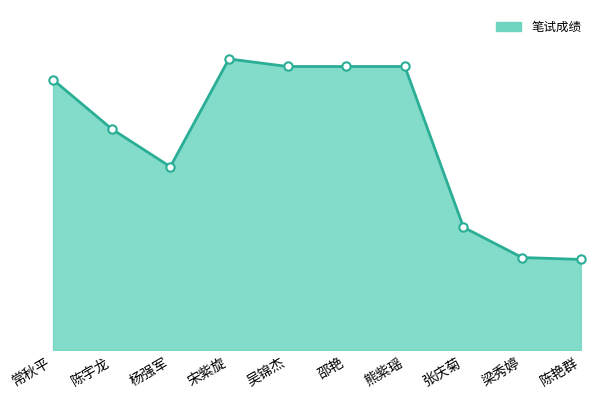

What is the maximum value shown in the chart?

207.0